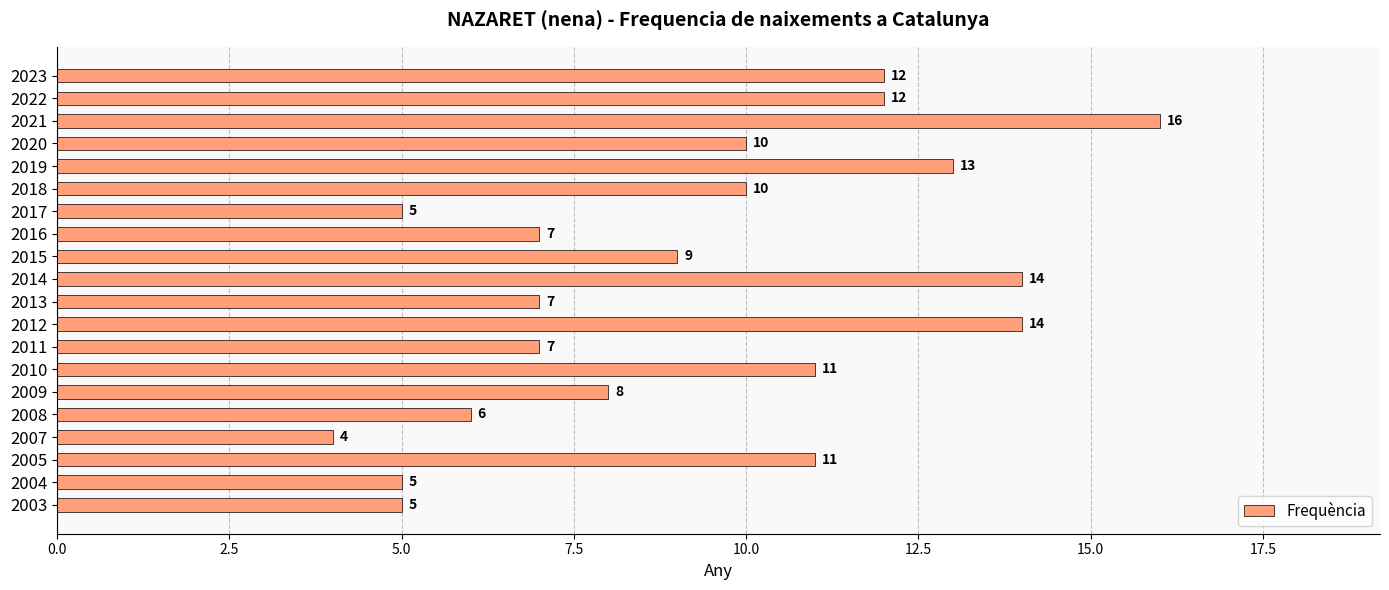

Count the number of categories in the chart.

20